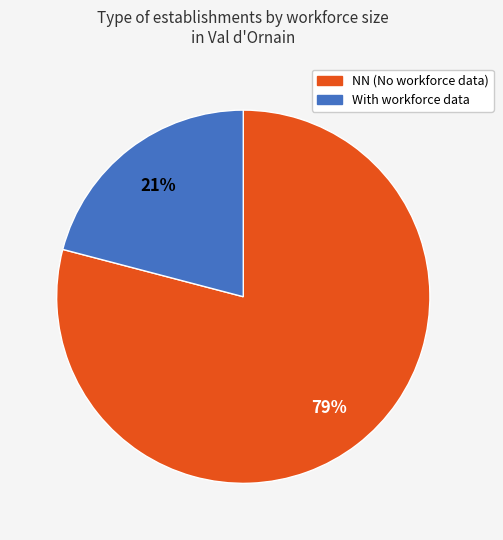

Is there a majority slice in this chart?

Yes